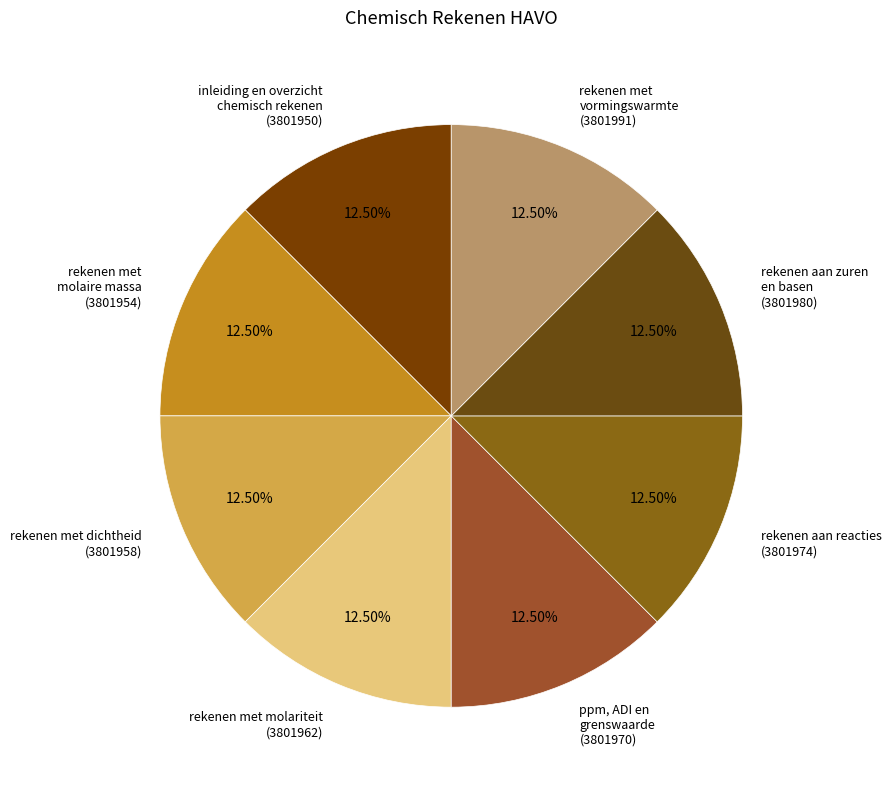

Count the number of slices in the pie.

8